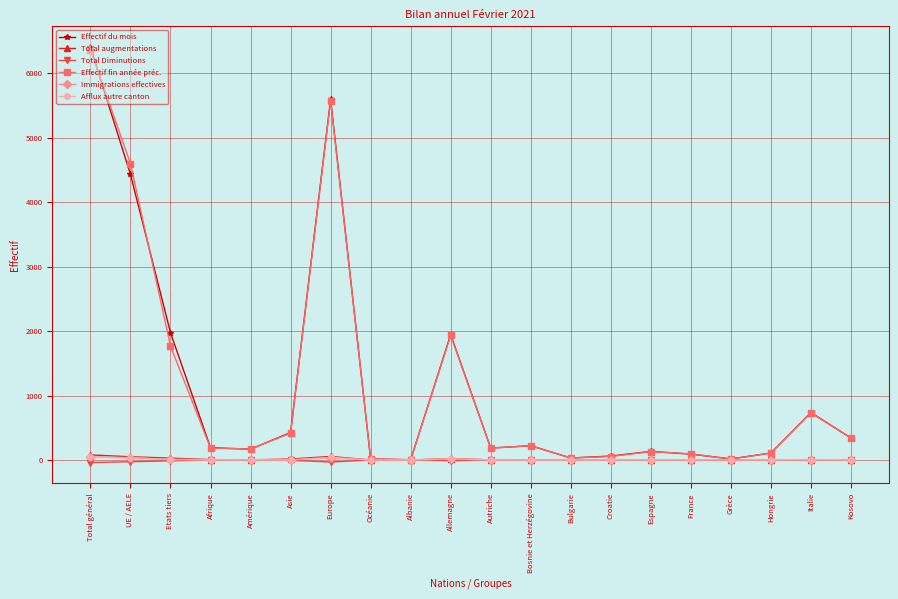

Is it true that Total Diminutions equals 0 at Grèce?

True